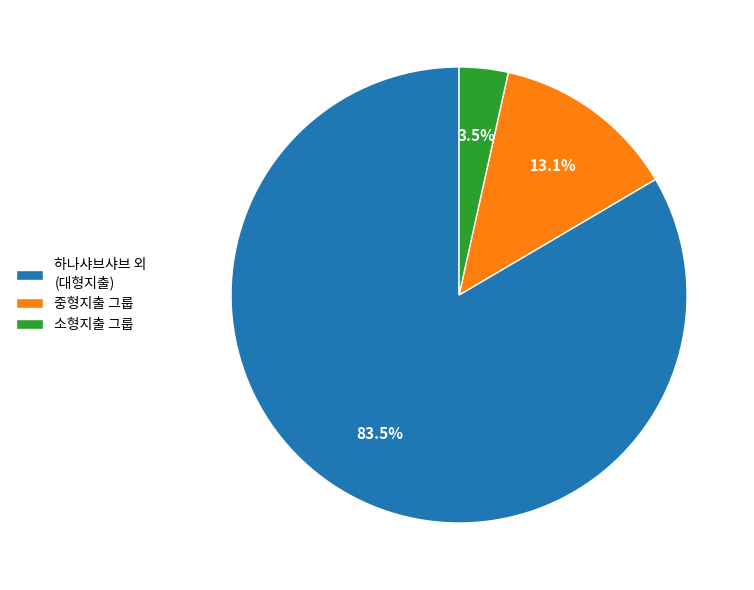

What percentage do 소형지출 그룹 and 하나샤브샤브 외 (대형지출) together represent?

86.9%